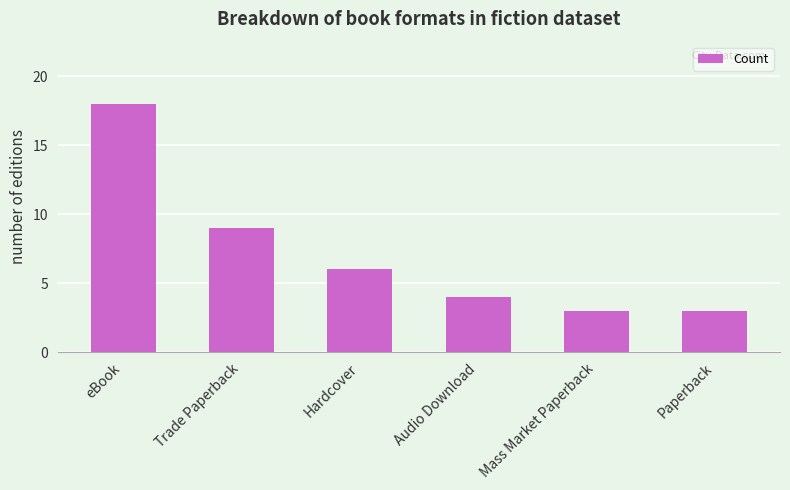

What is the label of the 3rd bar from the right?

Audio Download